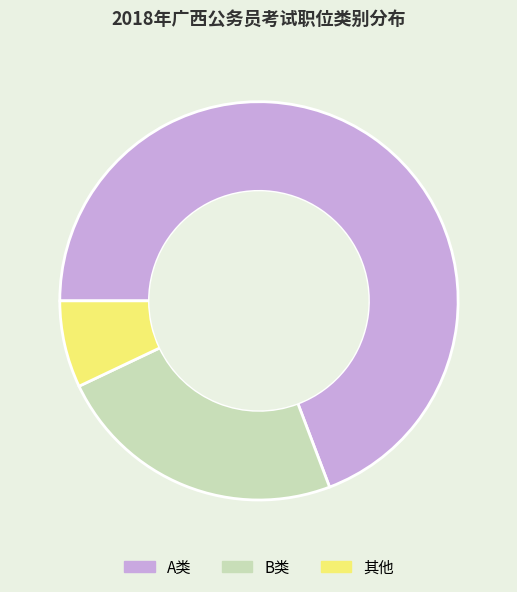

Rank the categories by value from highest to lowest.

A类, B类, 其他